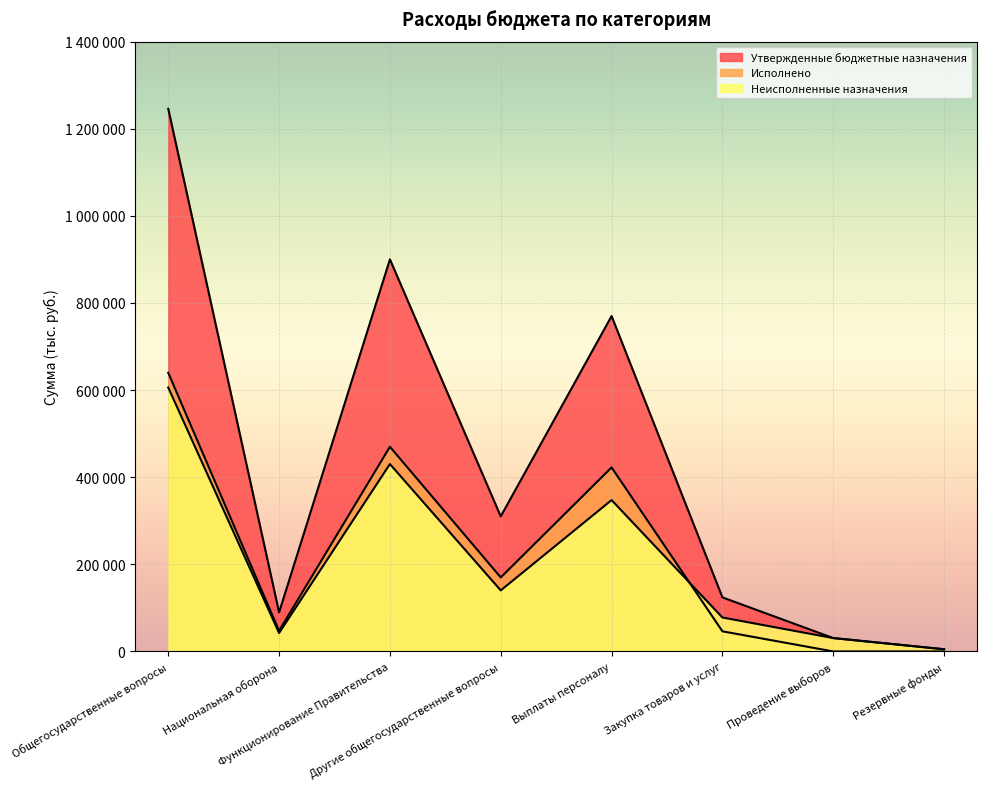

True or false: Исполнено has a value of 0.0 at Проведение выборов.

True